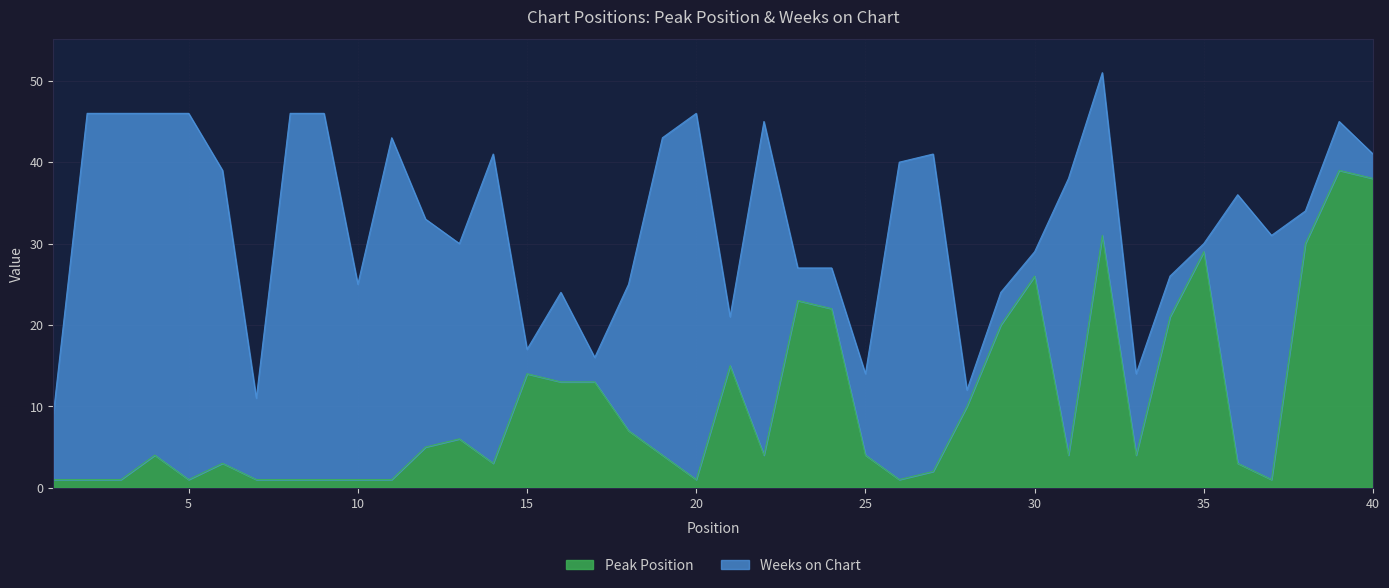

Between 1 and 9, which is larger?

1